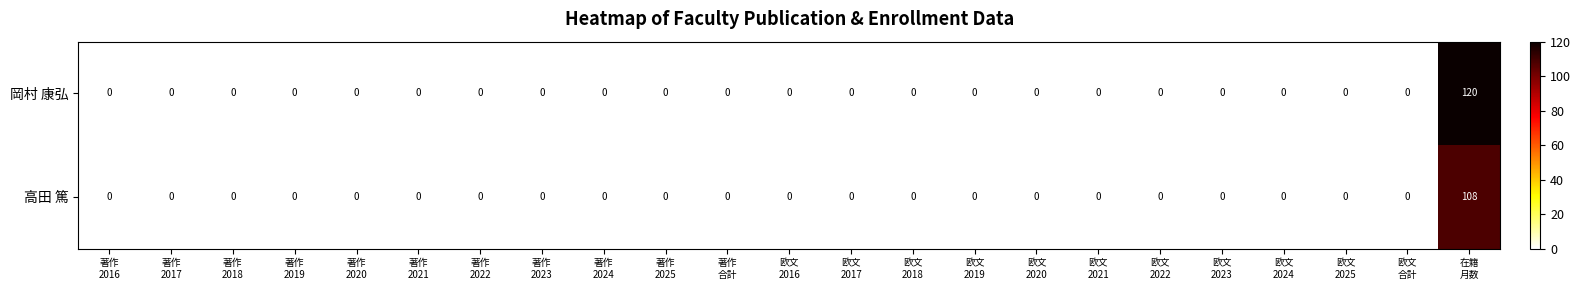

List the series in order of their overall mean, lowest first.

高田 篤, 岡村 康弘